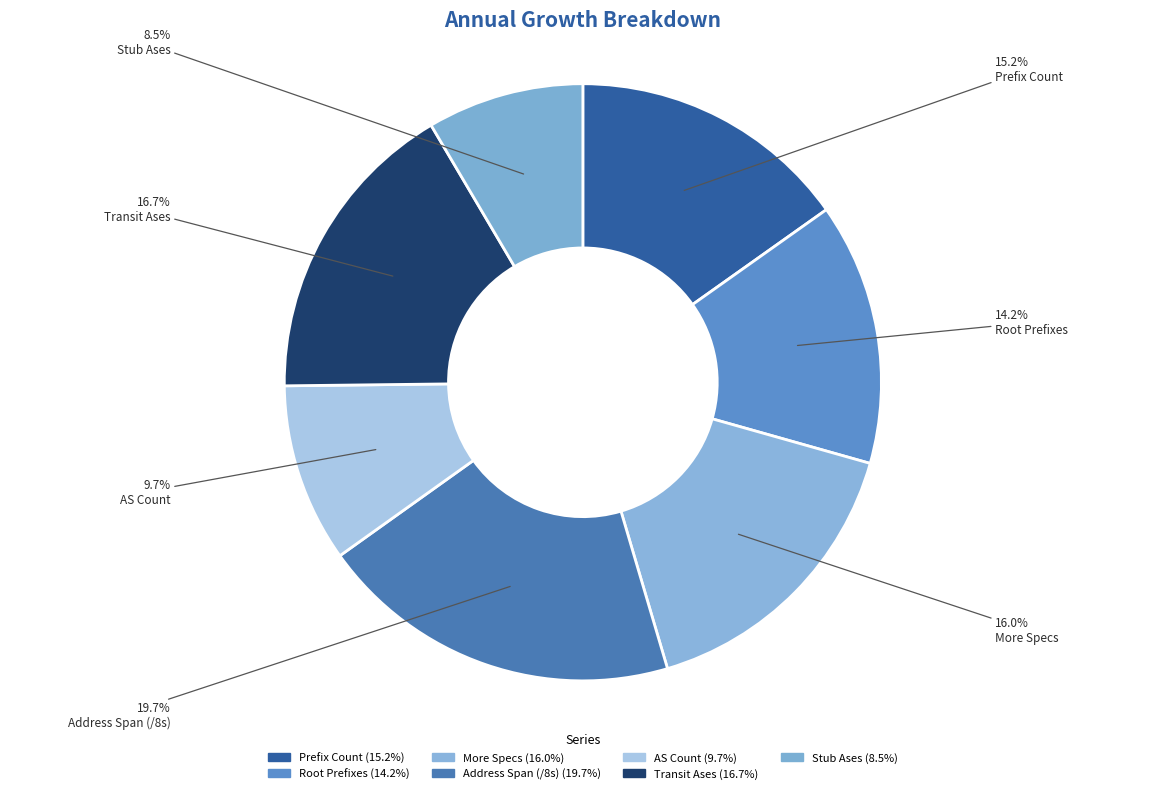

Rank the categories by value from highest to lowest.

Address Span (/8s), Transit Ases, More Specs, Prefix Count, Root Prefixes, AS Count, Stub Ases